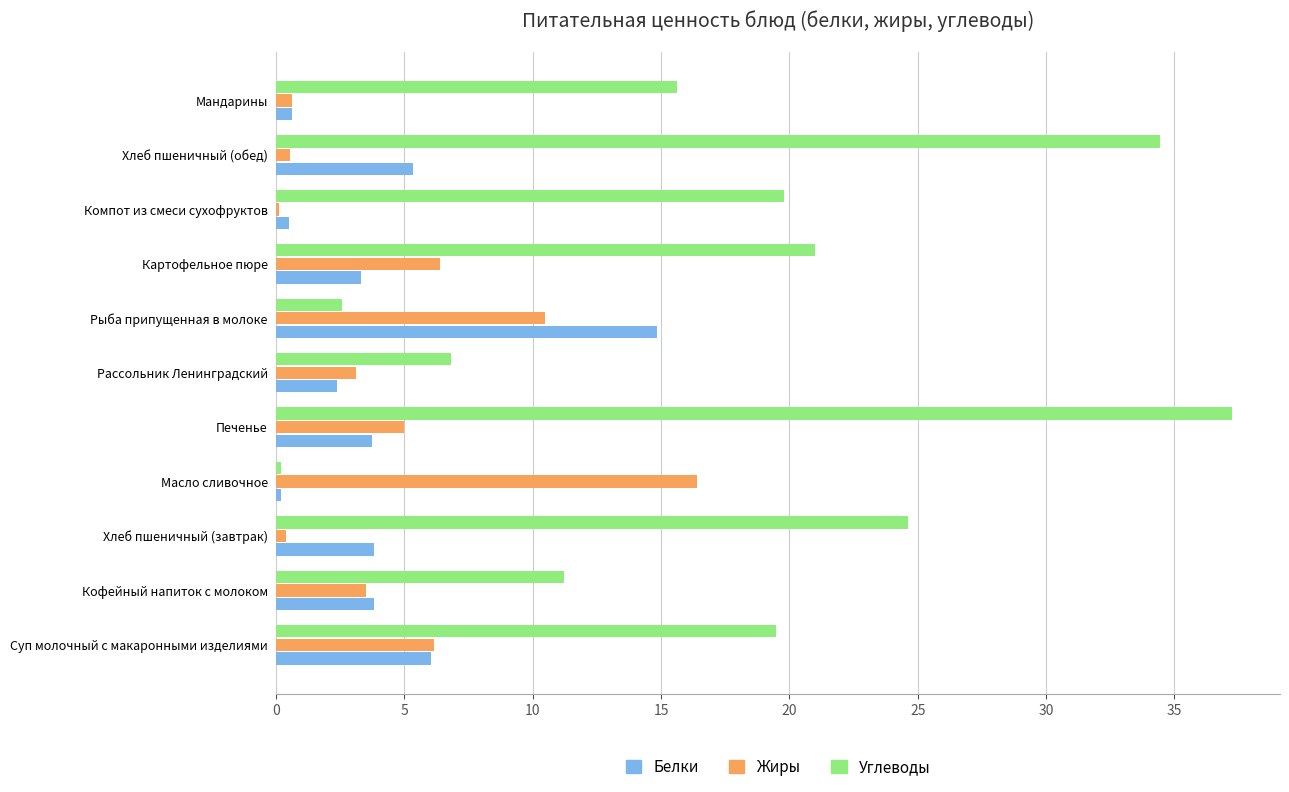

What is the maximum value for Жиры?

16.4